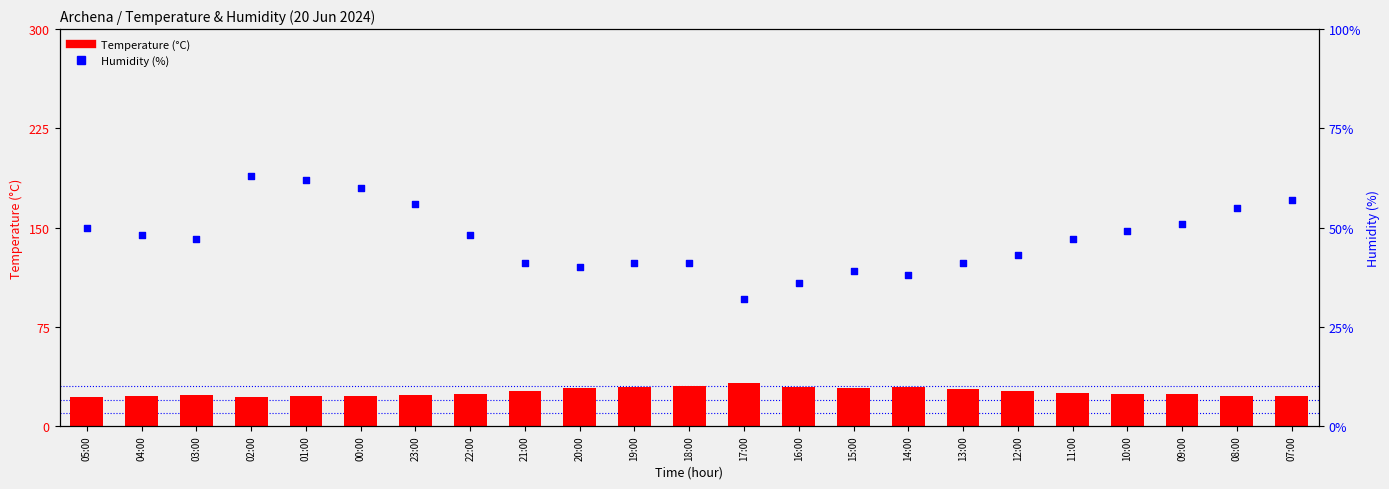

What are all the series names shown in the legend?

Temperature (C), Humidity (%)